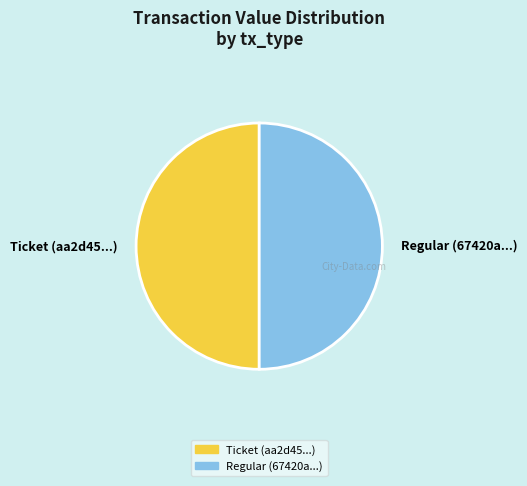

Approximately how many times larger is the value at Regular (67420a...) compared to Ticket (aa2d45...)?

1.0